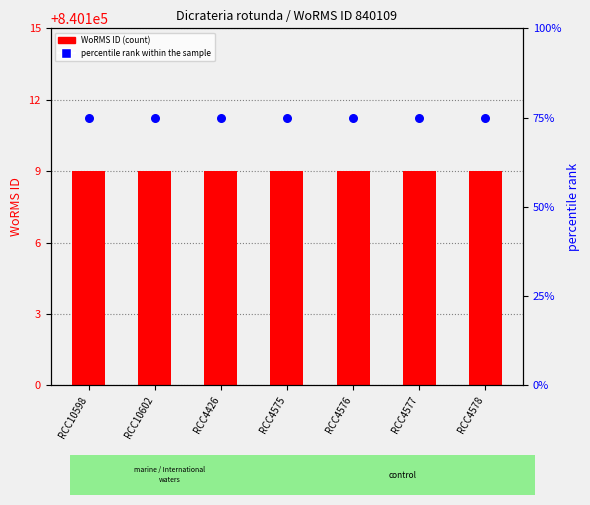

At how many categories does at least one series exceed 809389?

7